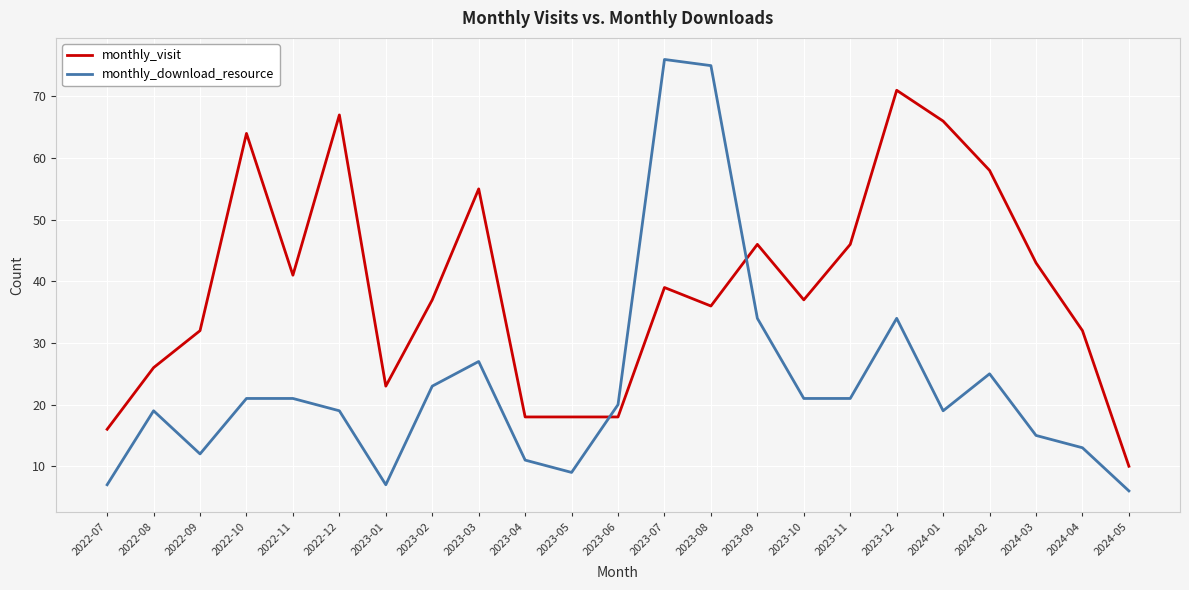

Which series changed the most between 2023-11 and 2024-03?

monthly_download_resource